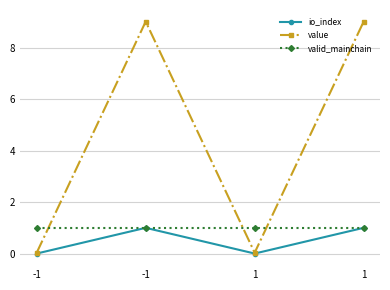

How many lines are shown in the chart?

3